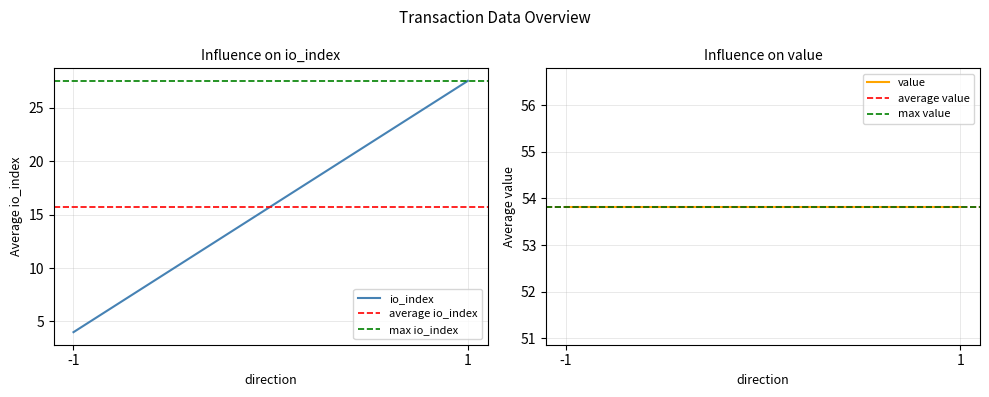

Rank the series at -1 from lowest to highest value.

io_index, average io_index, max io_index, value, average value, max value